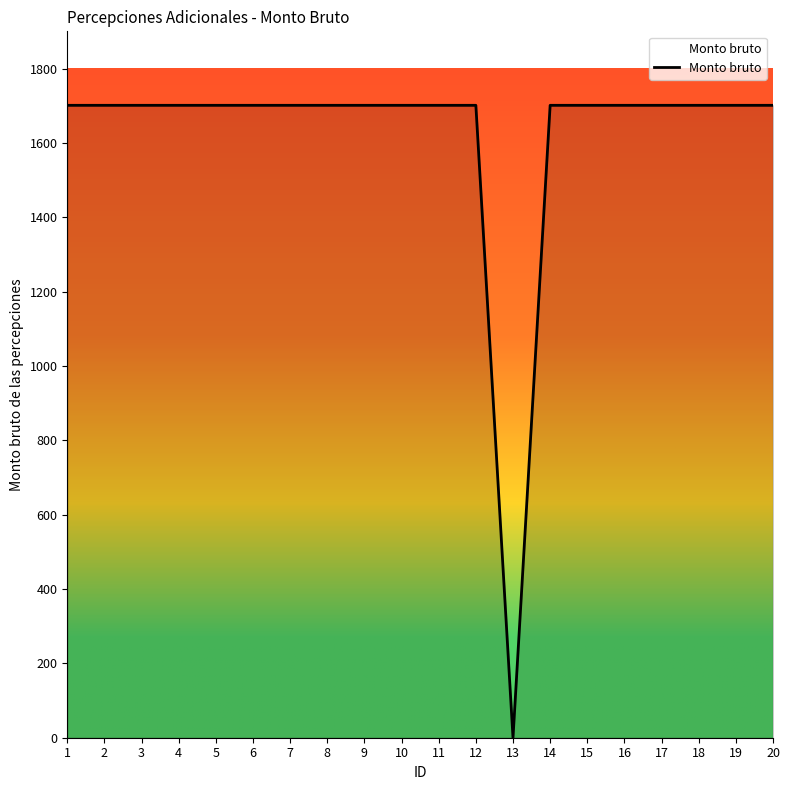

The chart shows a value of 2456 at 2. True or false?

False